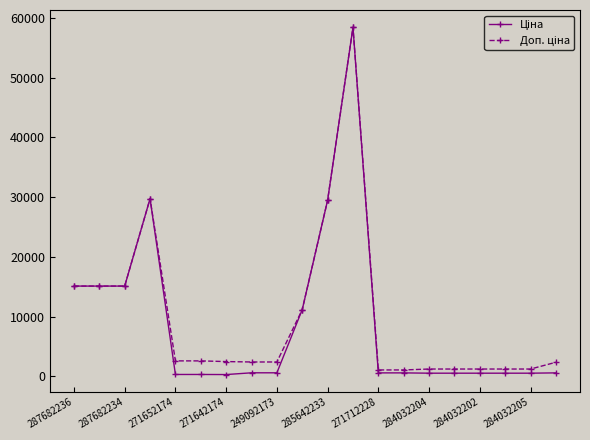

At how many categories does at least one series exceed 6442?

7